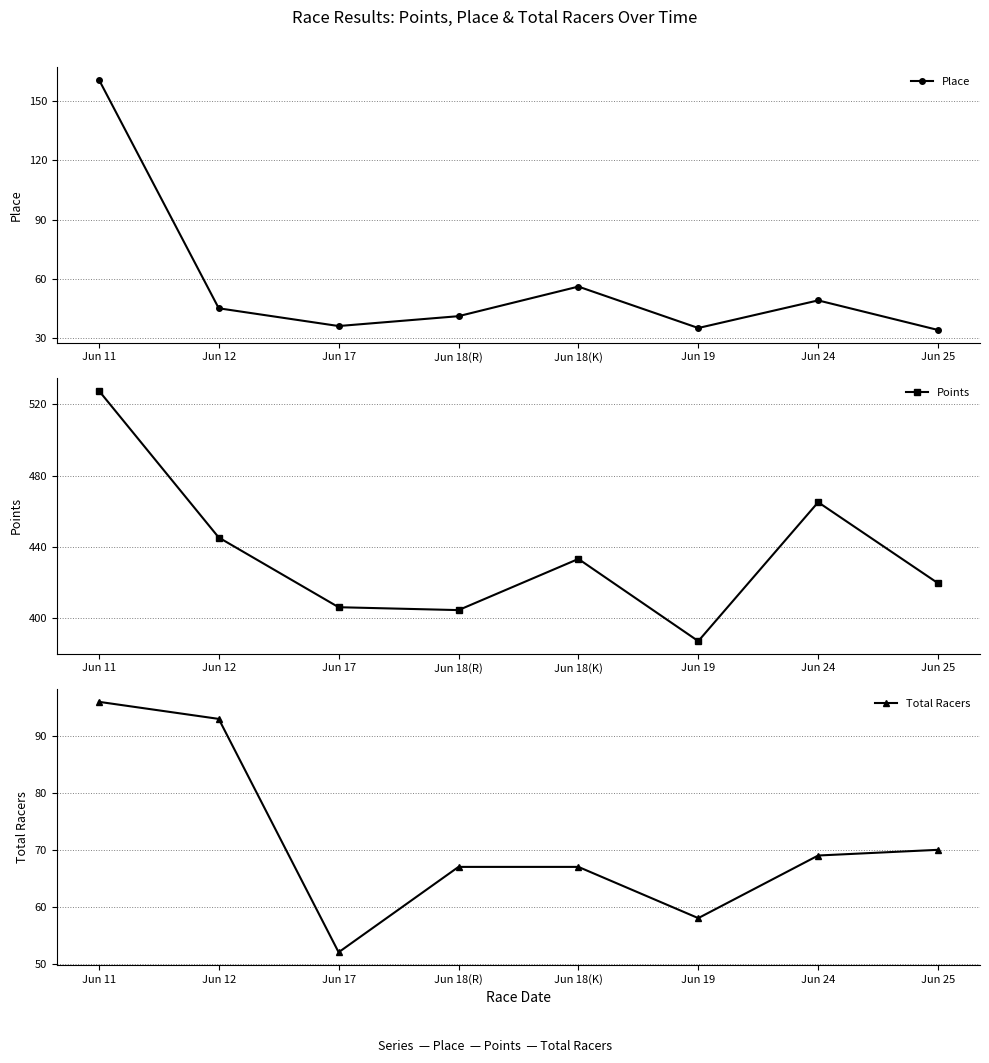

What is the label of the 5th point from the left?

Jun 18(K)